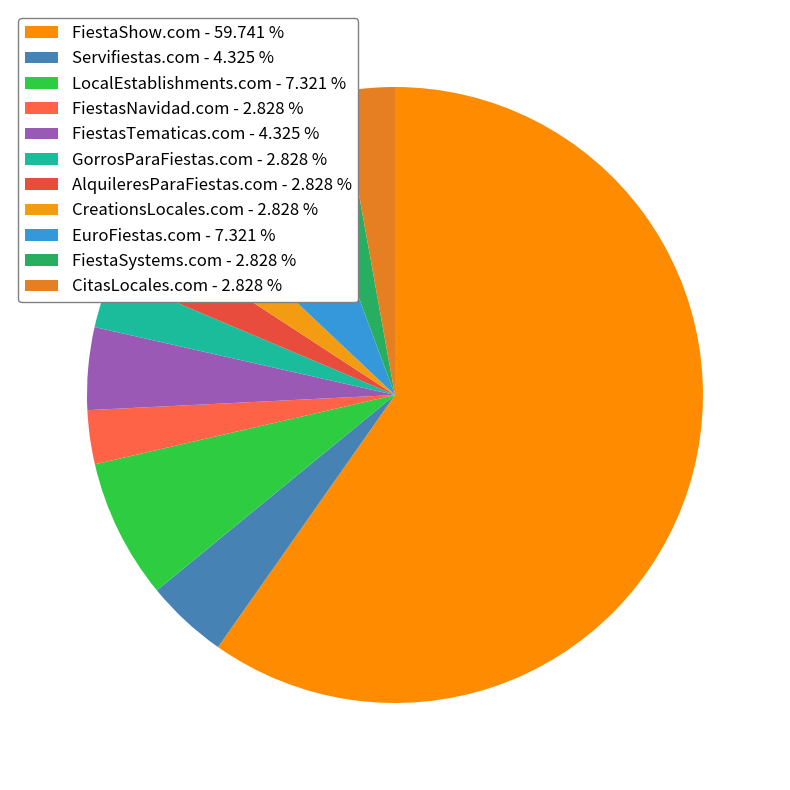

True or false: AlquileresParaFiestas.com accounts for 3% of the total.

True